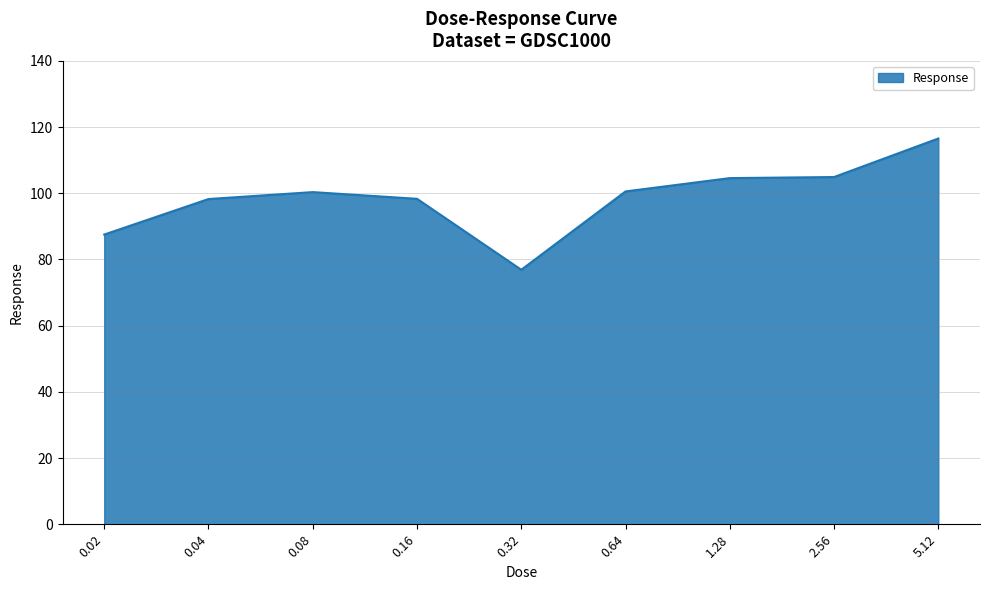

What is the average value?

98.7